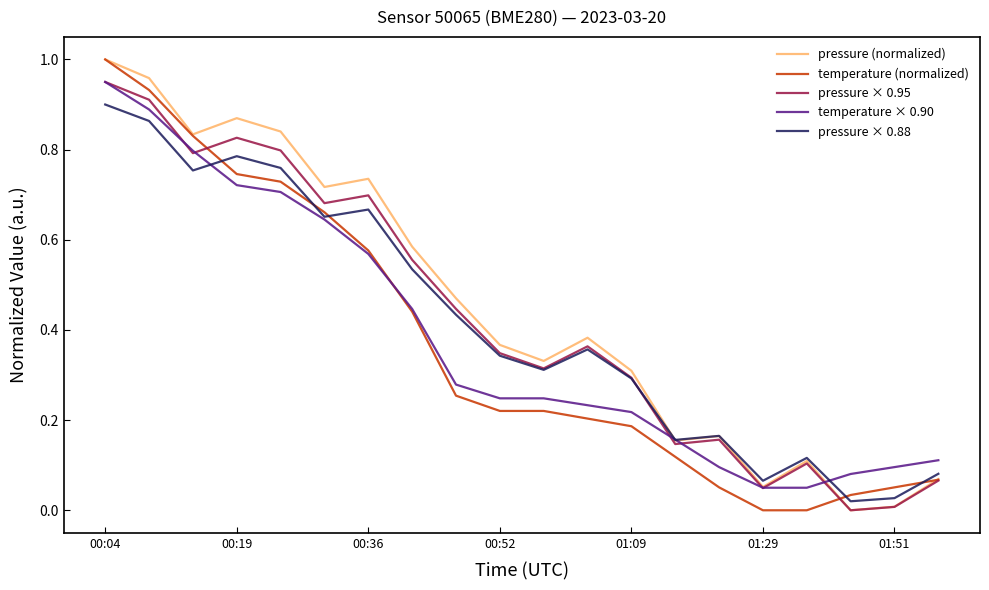

What are all the series names shown in the legend?

pressure (normalized), temperature (normalized), pressure × 0.95, temperature × 0.90, pressure × 0.88